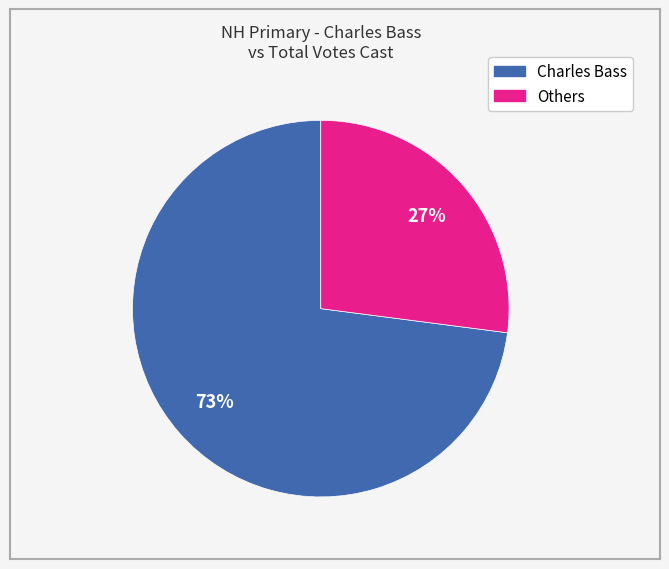

How many slices are in this pie chart?

2